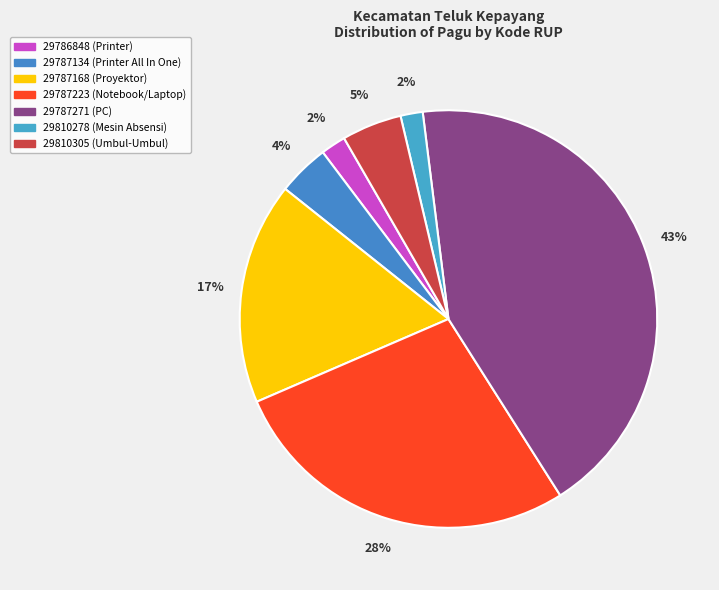

The 29810278 slice represents 8% of the pie. True or false?

False